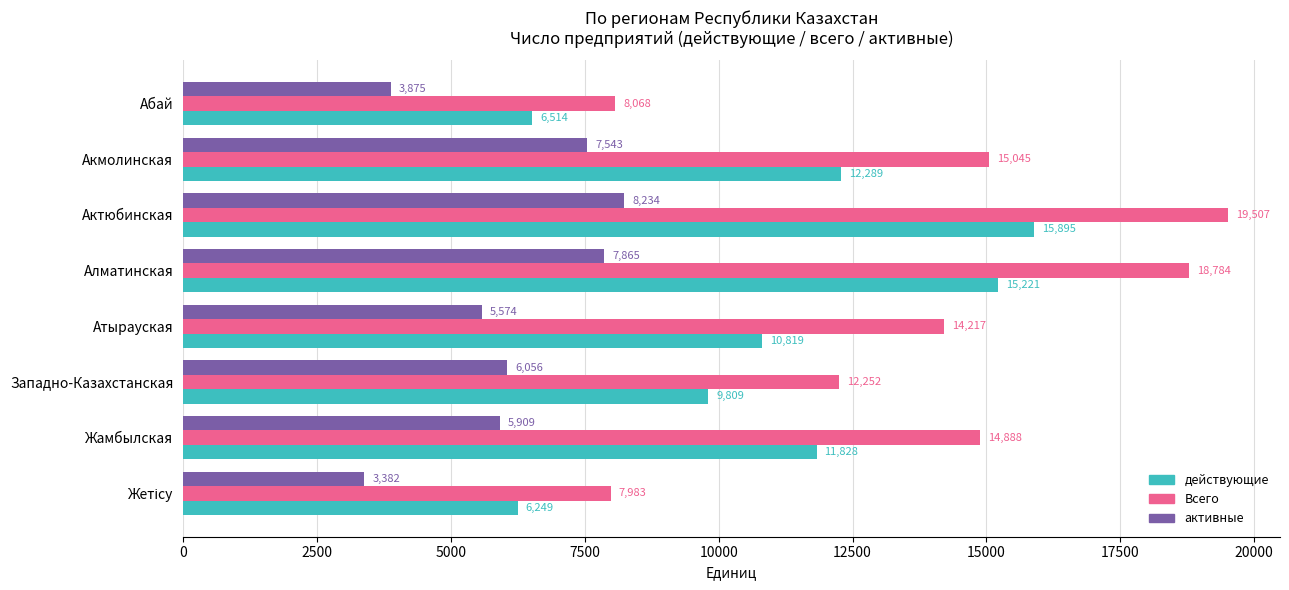

Rank the series by their average value, from highest to lowest.

Всего, действующие, активные